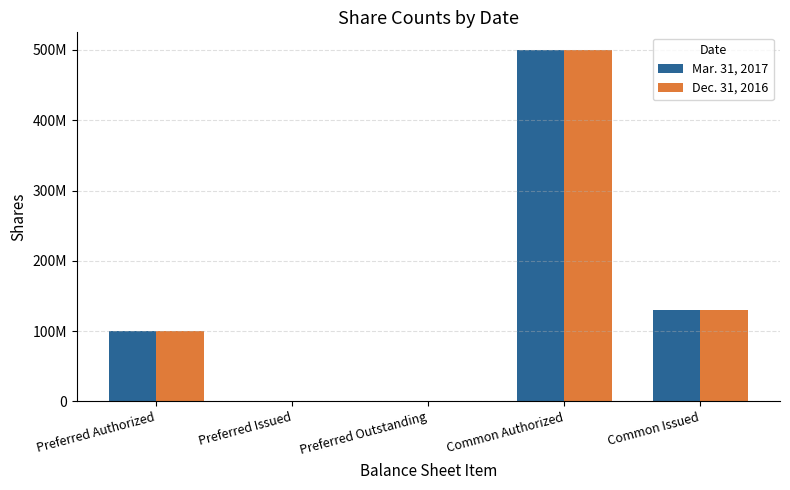

Is the value of Dec. 31, 2016 at Common Authorized greater than the value of Mar. 31, 2017 at Preferred Outstanding?

Yes